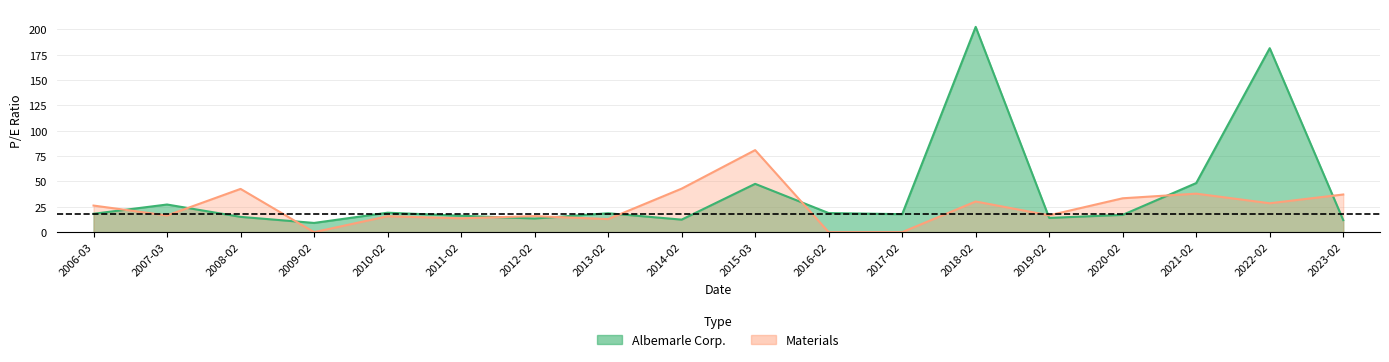

Which series has the largest range (max minus min)?

Albemarle Corp.